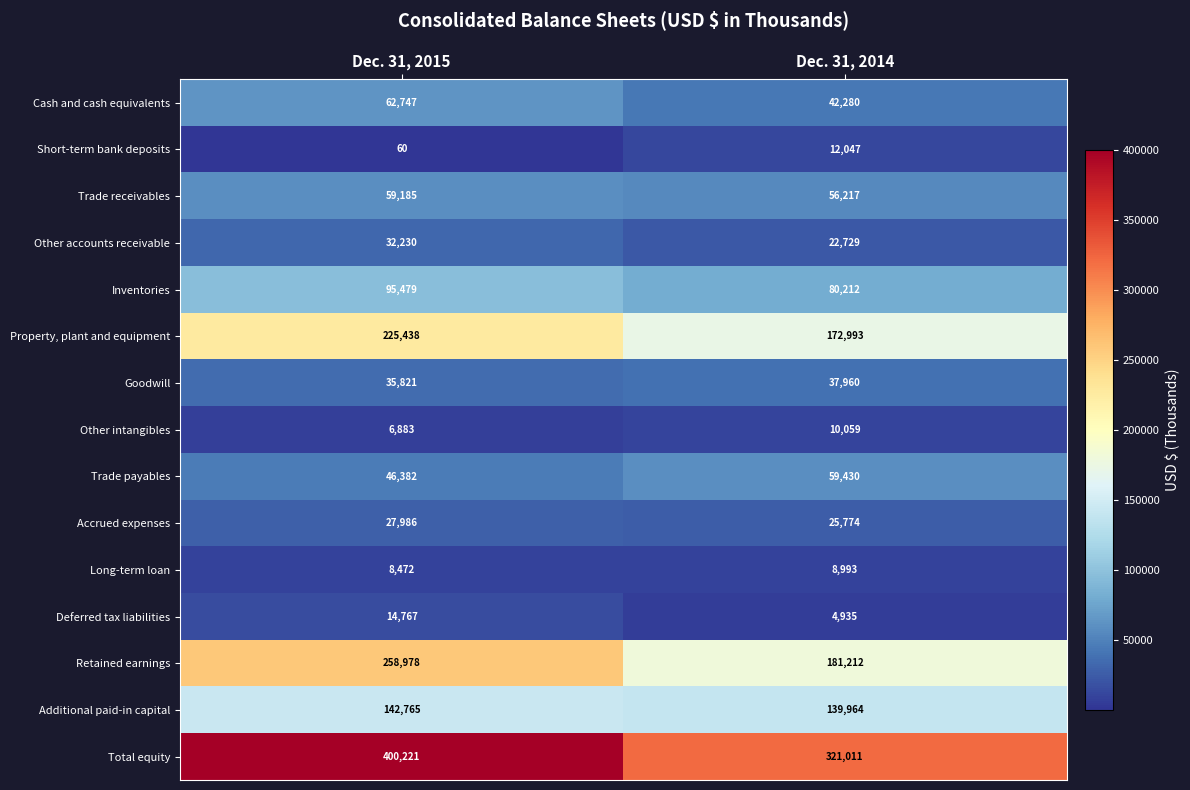

How many categories are shown in the chart?

2